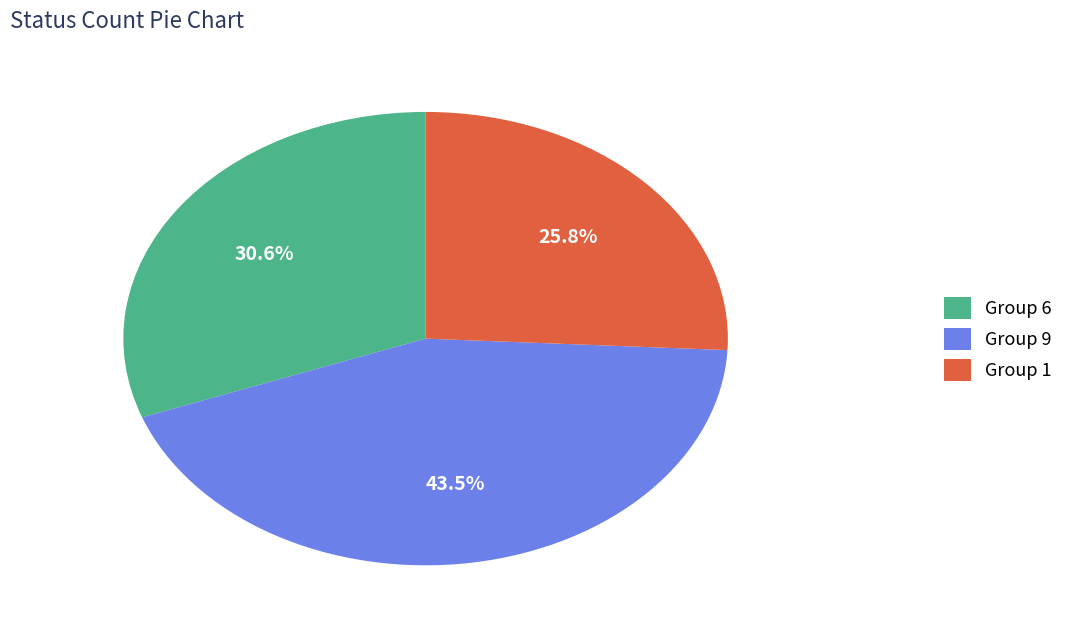

What percentage is NOT represented by Group 1?

74.2%